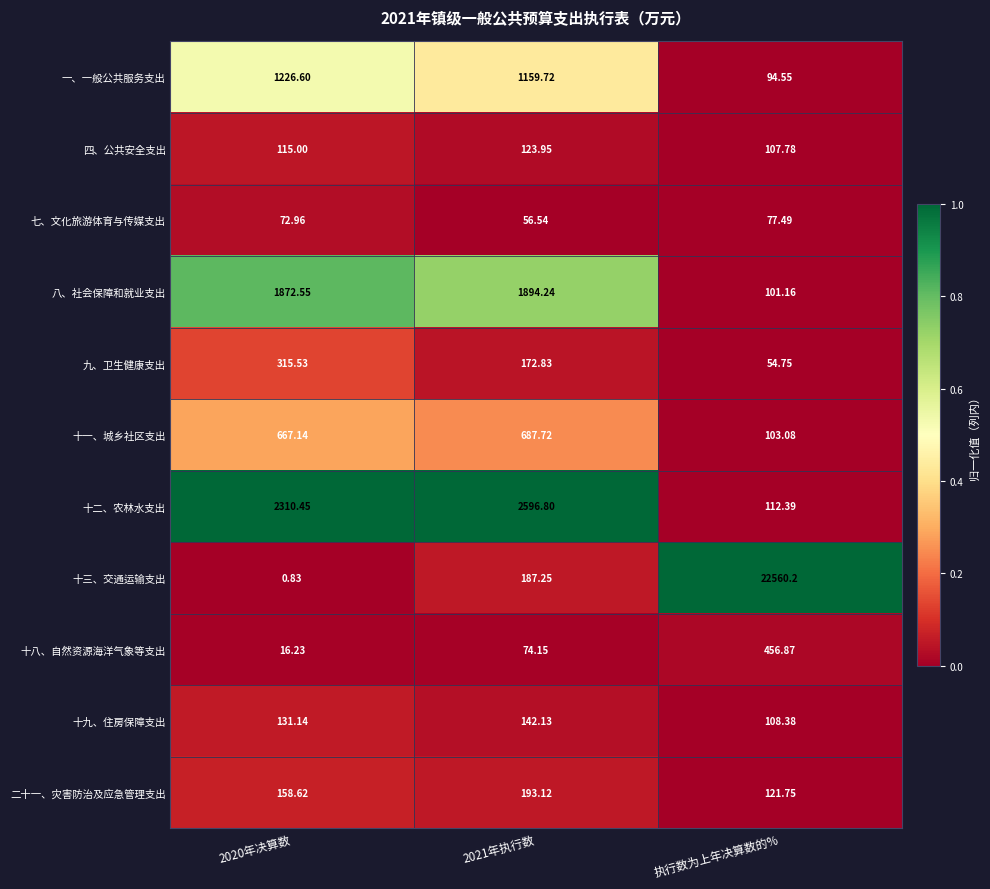

At 执行数为上年决算数的%, list the series in order from largest to smallest.

十三、交通运输支出, 十八、自然资源海洋气象等支出, 二十一、灾害防治及应急管理支出, 十二、农林水支出, 十九、住房保障支出, 四、公共安全支出, 十一、城乡社区支出, 八、社会保障和就业支出, 一、一般公共服务支出, 七、文化旅游体育与传媒支出, 九、卫生健康支出